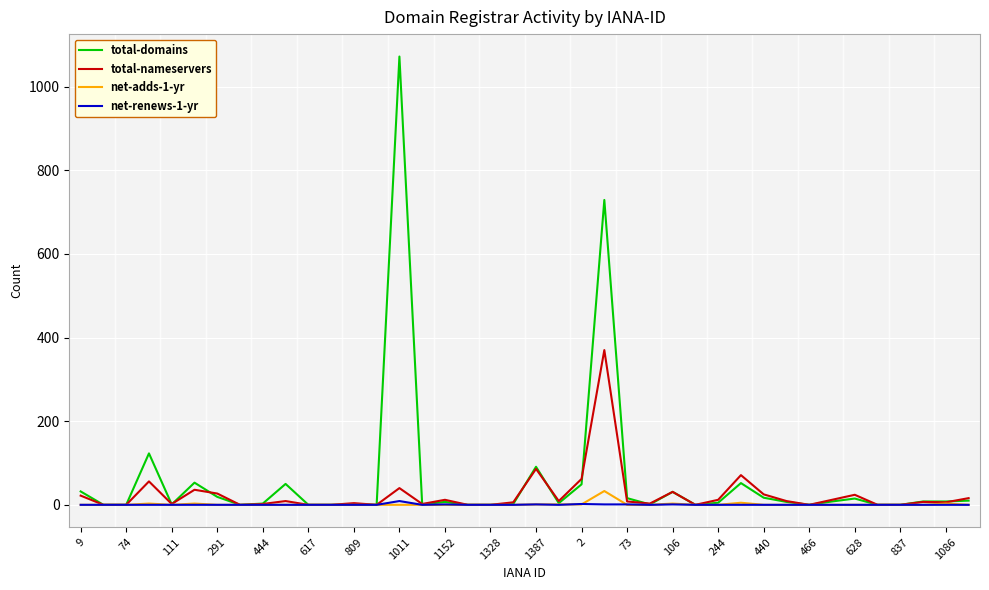

What is the highest value of the total-nameservers series?

370